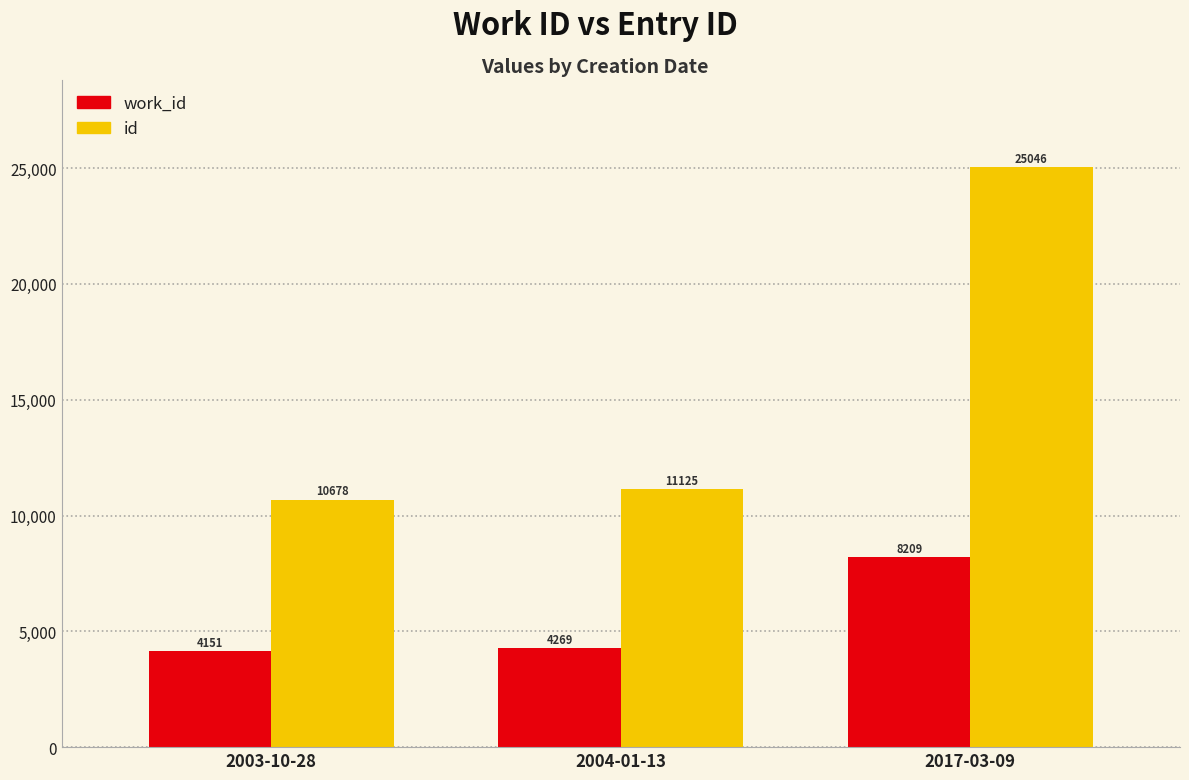

What is the smallest value displayed?

4151